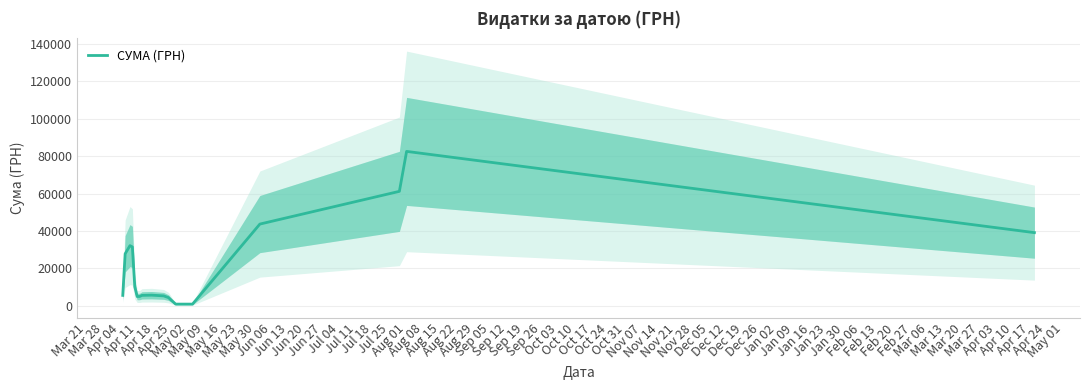

What is the maximum value for СУМА (ГРН)?

82536.5